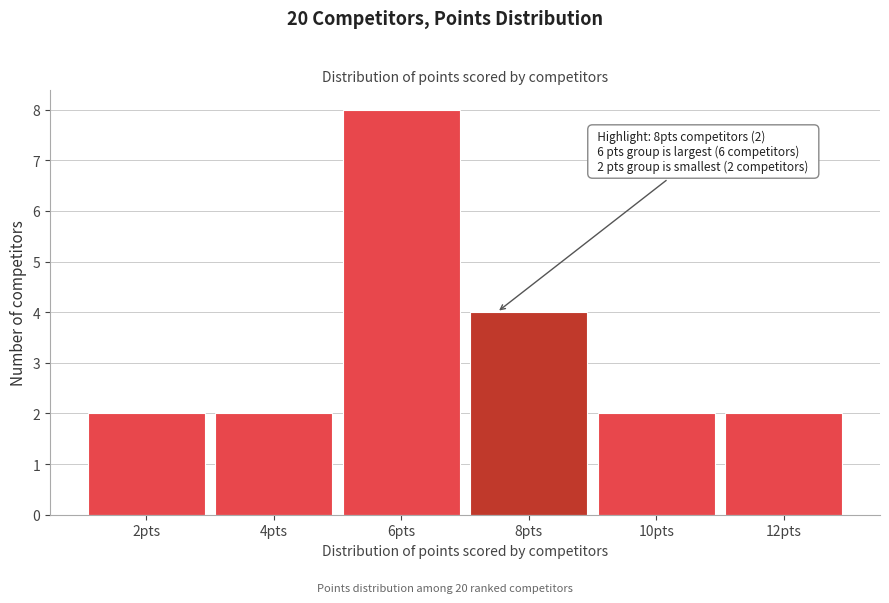

Reading right to left, list all the values displayed in this chart.

12pts=2	10pts=2	8pts=4	6pts=8	4pts=2	2pts=2